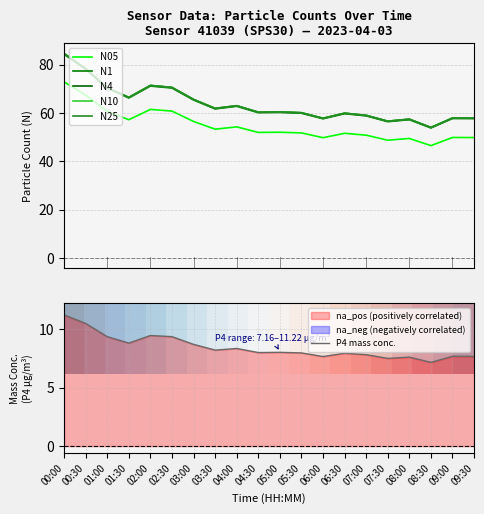

At how many categories does at least one series exceed 17?

20